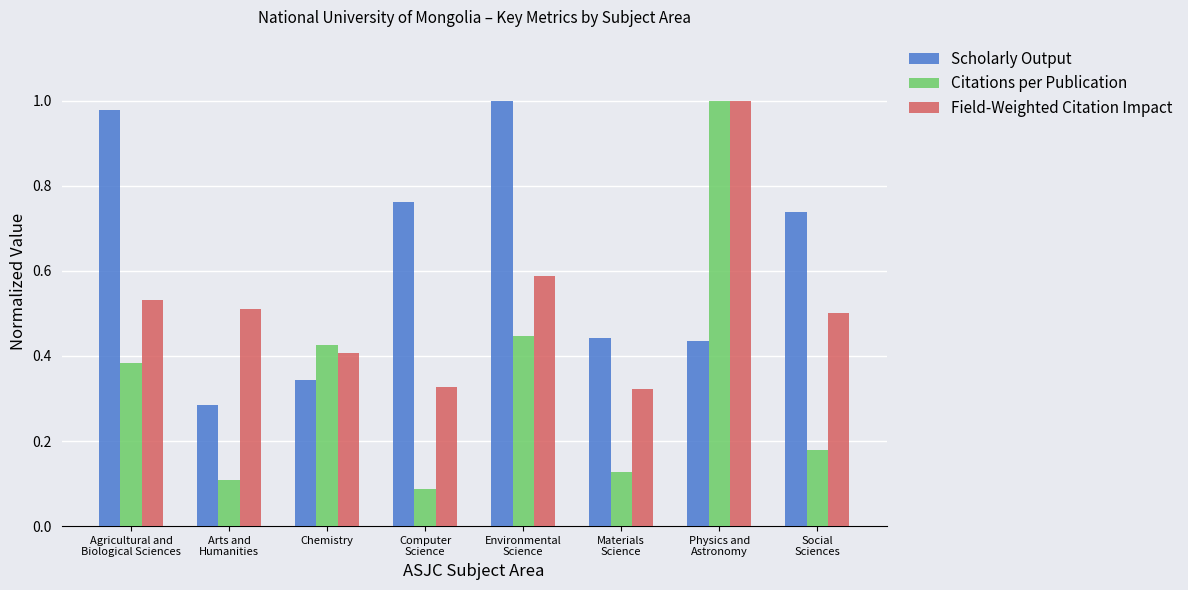

Which series has the widest spread of values?

Citations per Publication